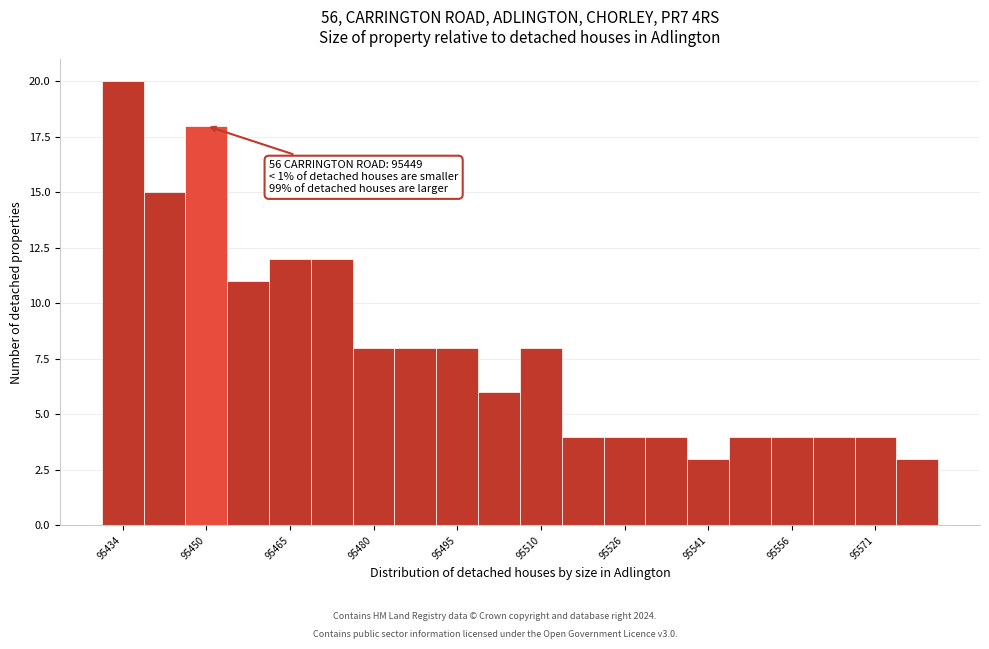

Around what value on the x-axis is the tallest bar? Give the approximate position of its centre, as read against the axis.

95434